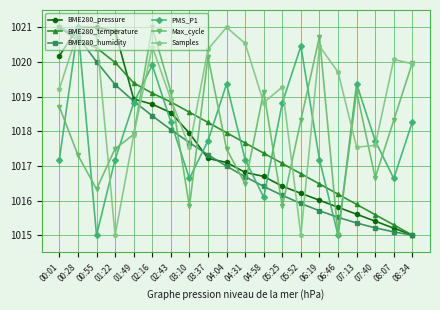

Which series has the largest total across all categories?

Samples